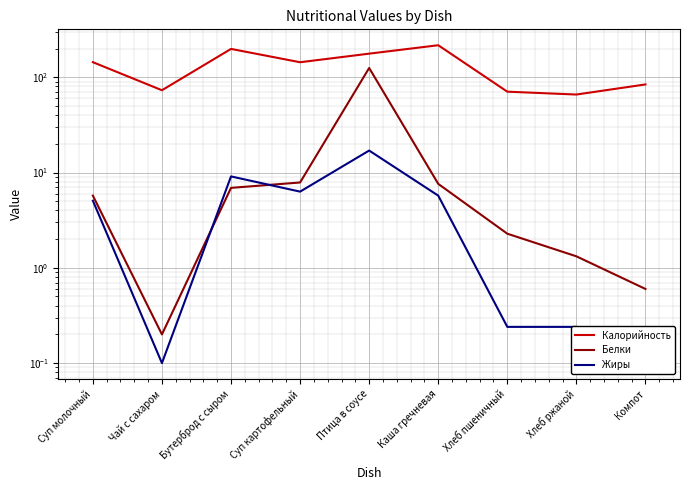

Count the number of categories in the chart.

9